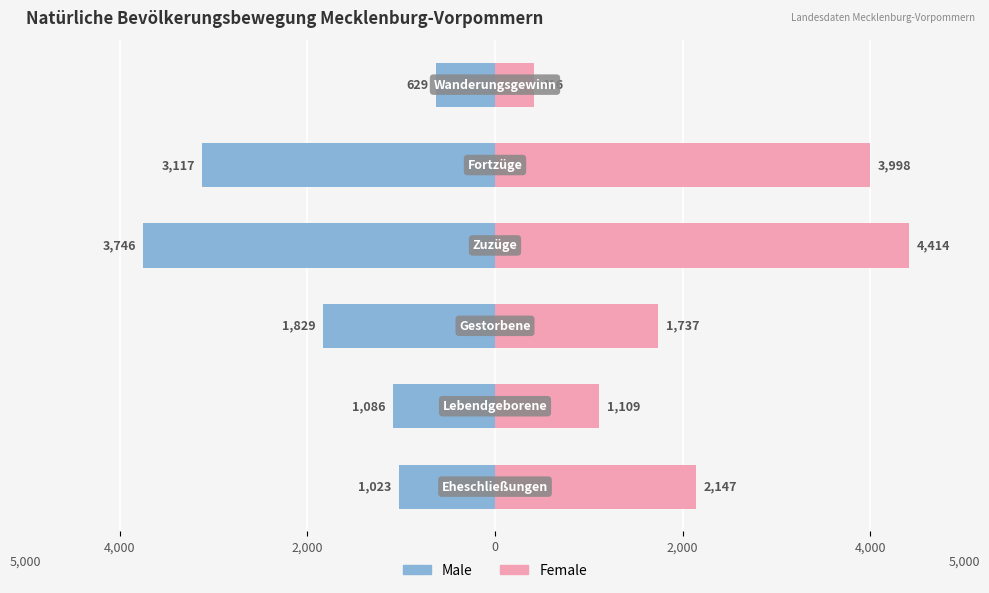

Which series has the widest spread of values?

Female